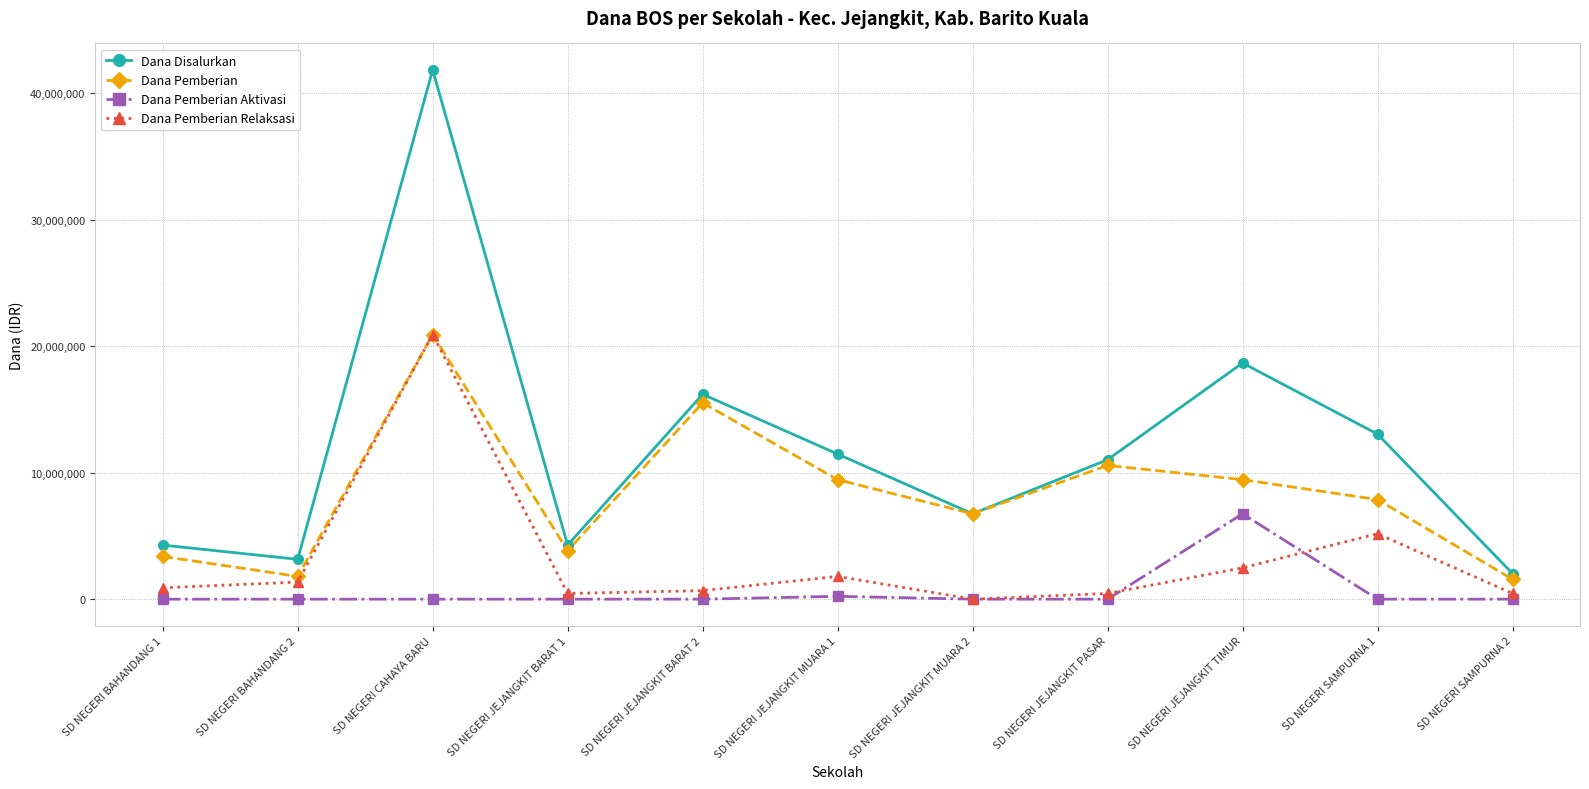

Which series changed the most between SD NEGERI BAHANDANG 1 and SD NEGERI JEJANGKIT PASAR?

Dana Pemberian